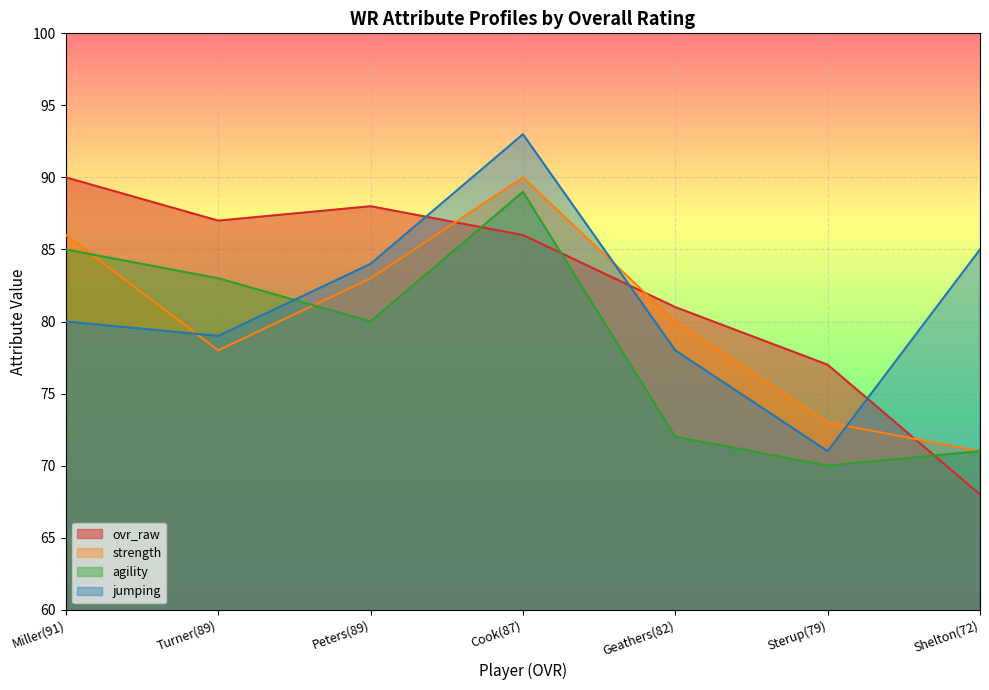

What is the difference between the second highest and second lowest values in the strength series?

13